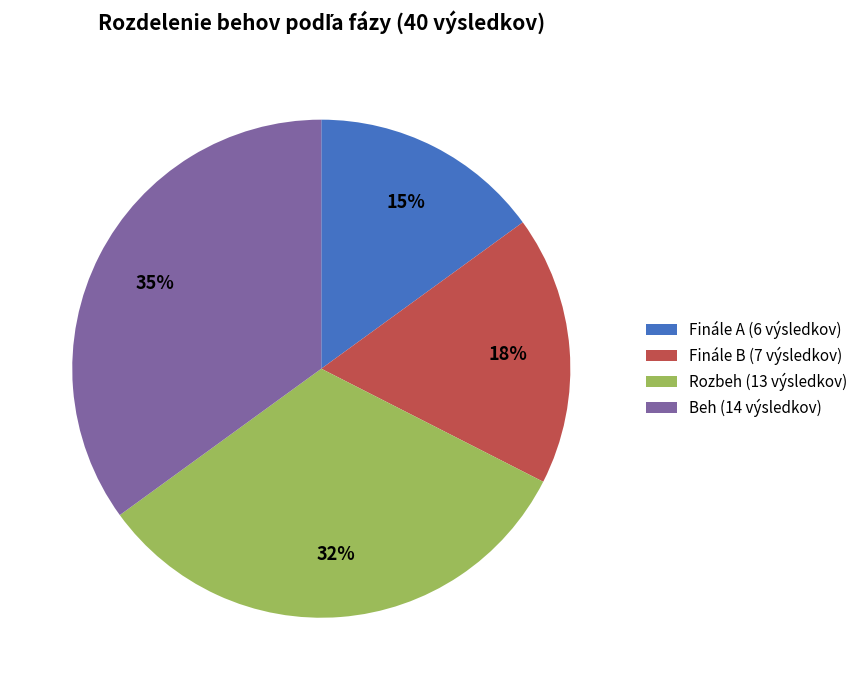

To the nearest percent, what is the average slice percentage?

25%